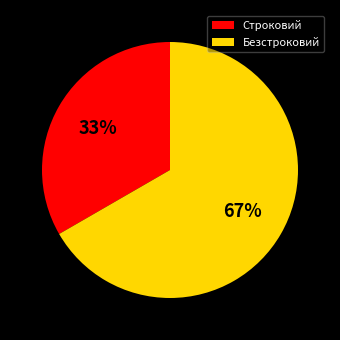

What is the majority slice?

Безстроковий